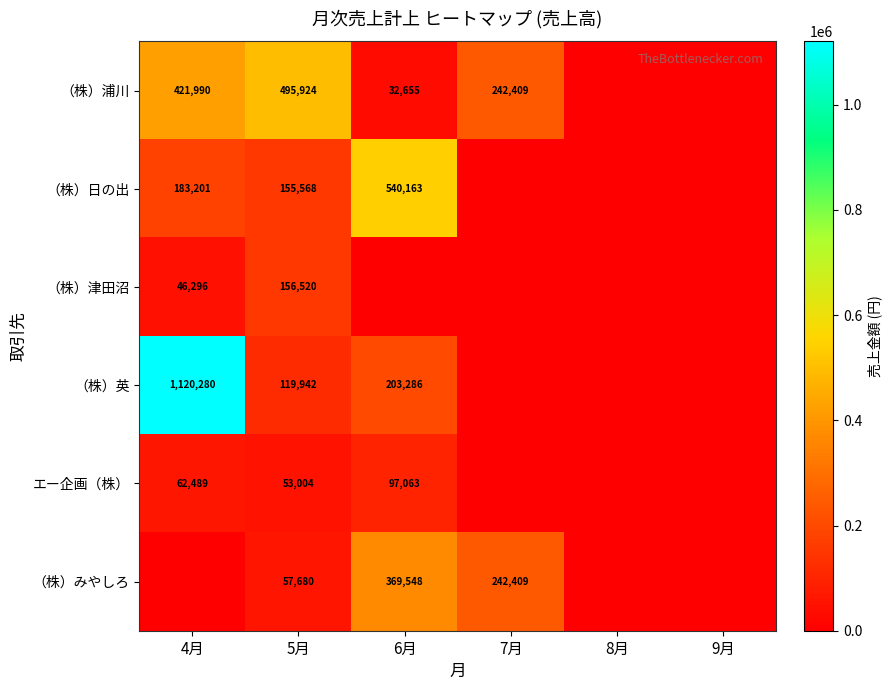

What is the difference between the highest and lowest values at 5月?

442920